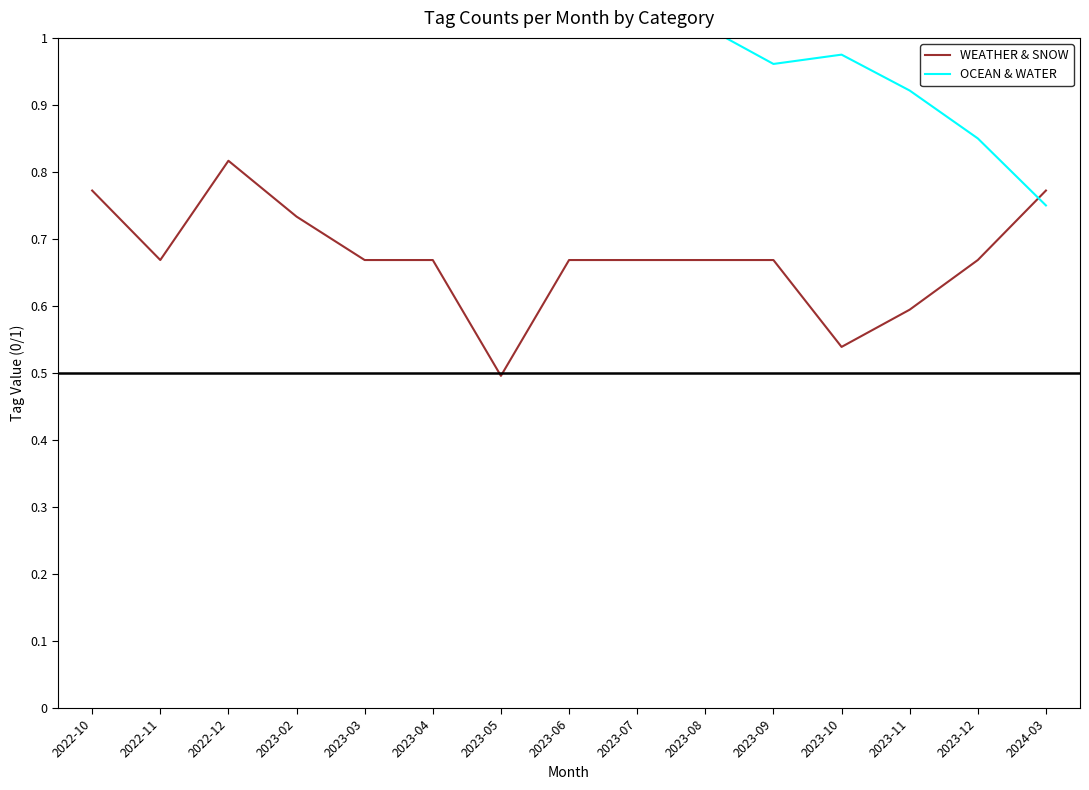

How many data points does each series have?

15